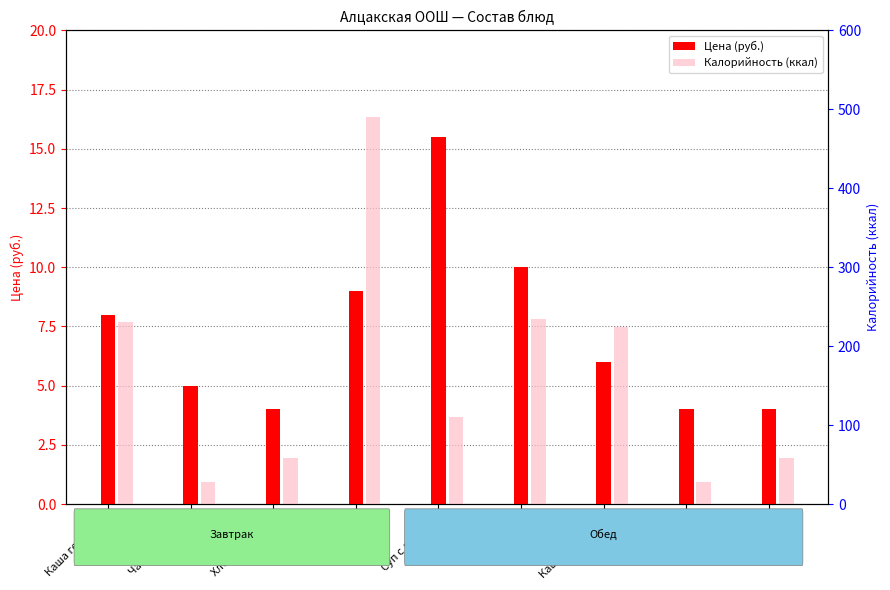

True or false: Калорийность (ккал) has a value of 160.6 at Суп с лапшой.

False